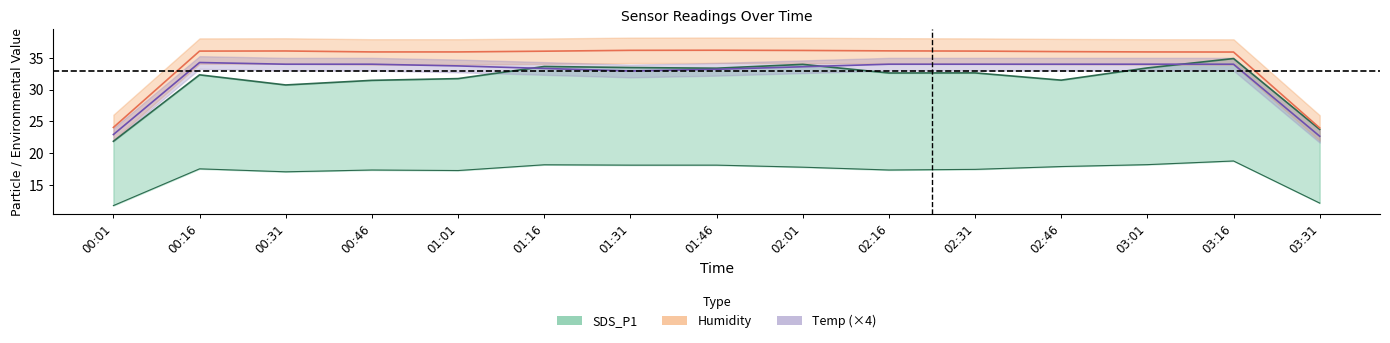

Which series changed the most between 00:46 and 01:46?

SDS_P1